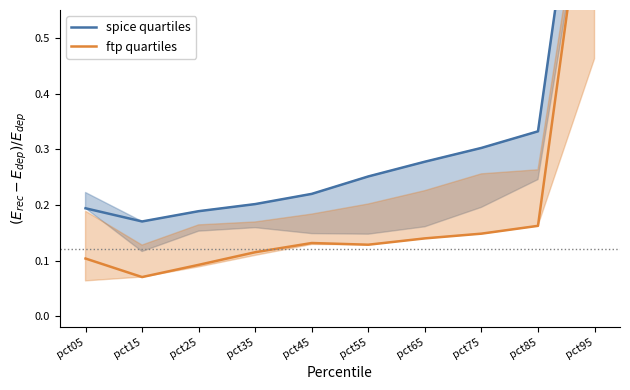

Reading left to right, transcribe all the data shown in this chart.

spice quartiles: pct05=0.2	pct15=0.2	pct25=0.2	pct35=0.2	pct45=0.2	pct55=0.3	pct65=0.3	pct75=0.3	pct85=0.3	pct95=1.1
ftp quartiles: pct05=0.1	pct15=0.1	pct25=0.1	pct35=0.1	pct45=0.1	pct55=0.1	pct65=0.1	pct75=0.1	pct85=0.2	pct95=0.9